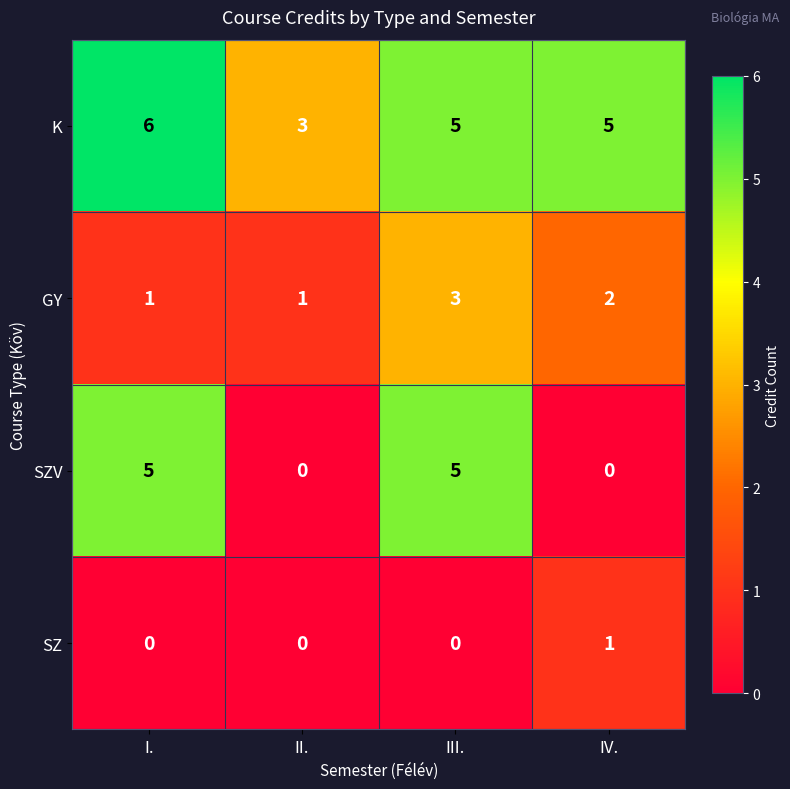

How many distinct data groups are displayed?

4